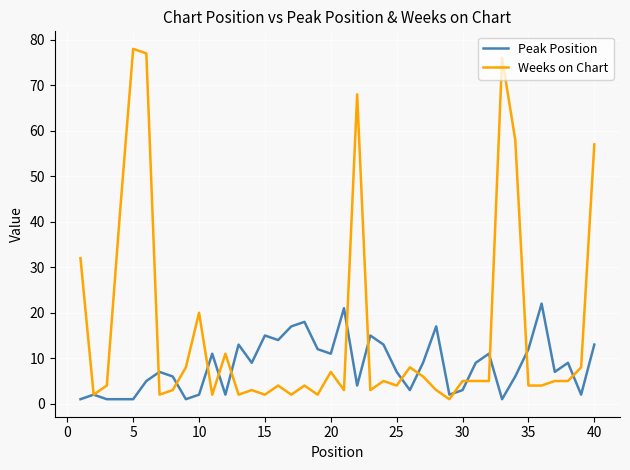

What is the maximum value for Weeks on Chart?

78